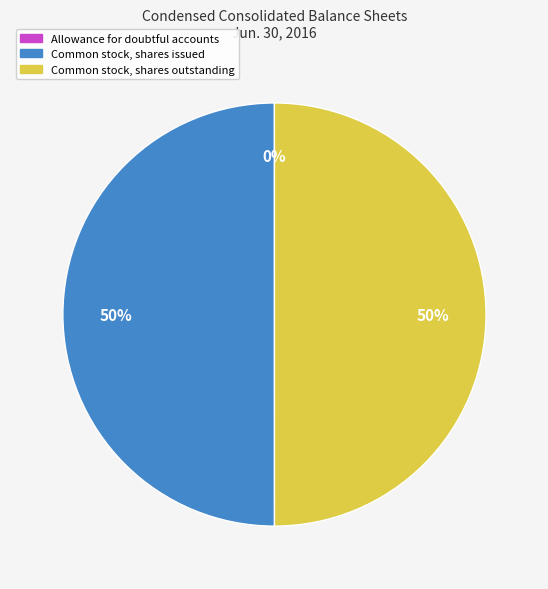

To the nearest percent, what percentage of the pie is Common stock, shares outstanding?

50%